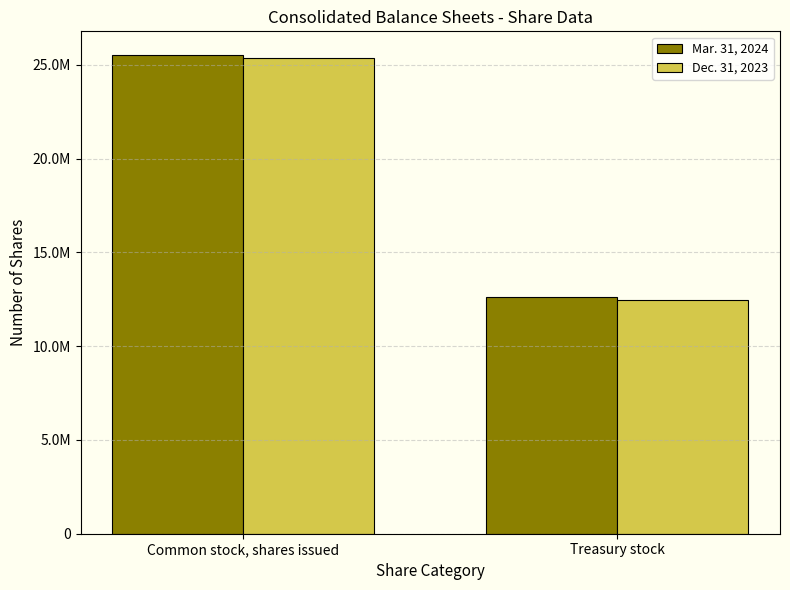

Which series changed the most between Common stock, shares issued and Treasury stock?

Mar. 31, 2024